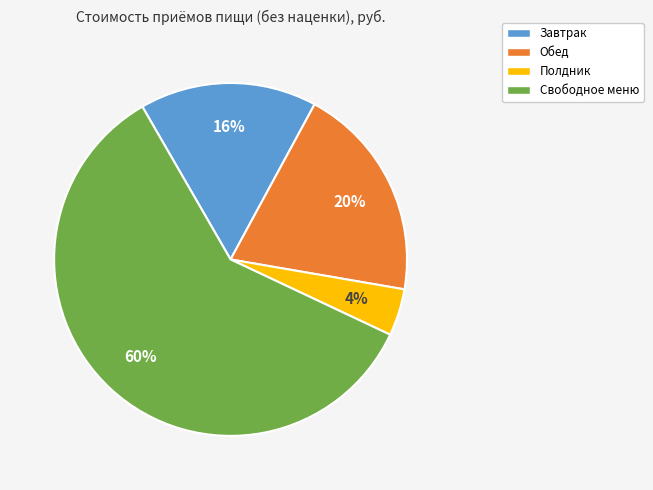

The Свободное меню slice represents 60% of the pie. True or false?

True